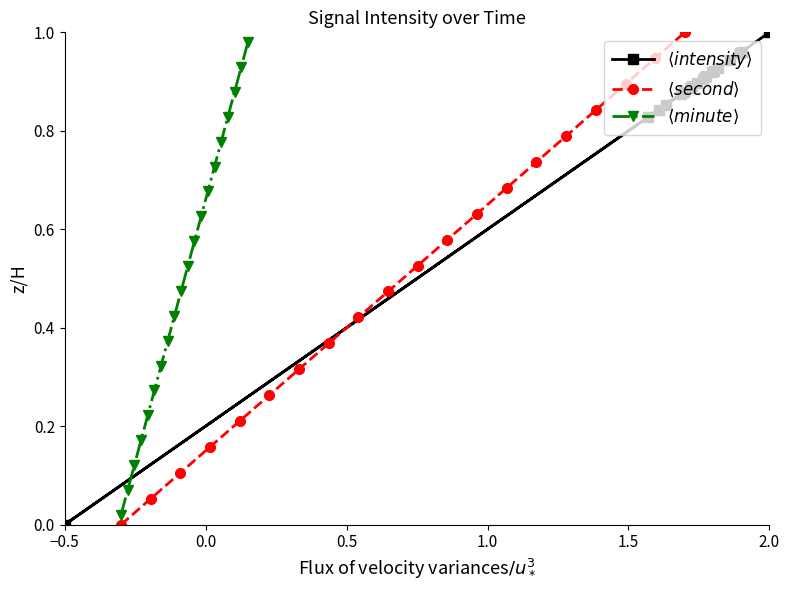

What is the difference between the maximum and minimum values in the $\langle second \rangle$ series?

1.0